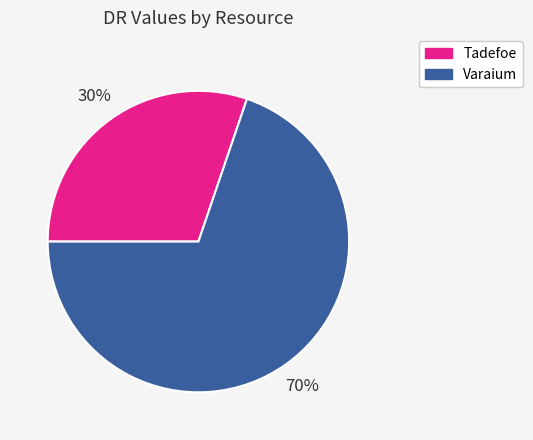

To the nearest percent, what portion does Varaium represent?

70%